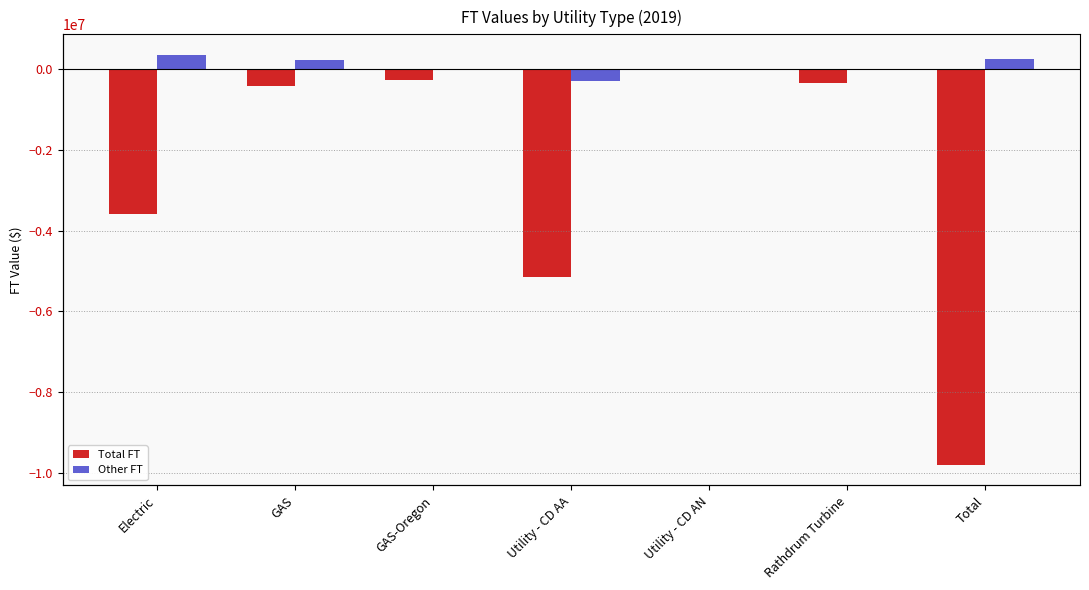

Is it true that Total FT equals -739780.9 at GAS?

False